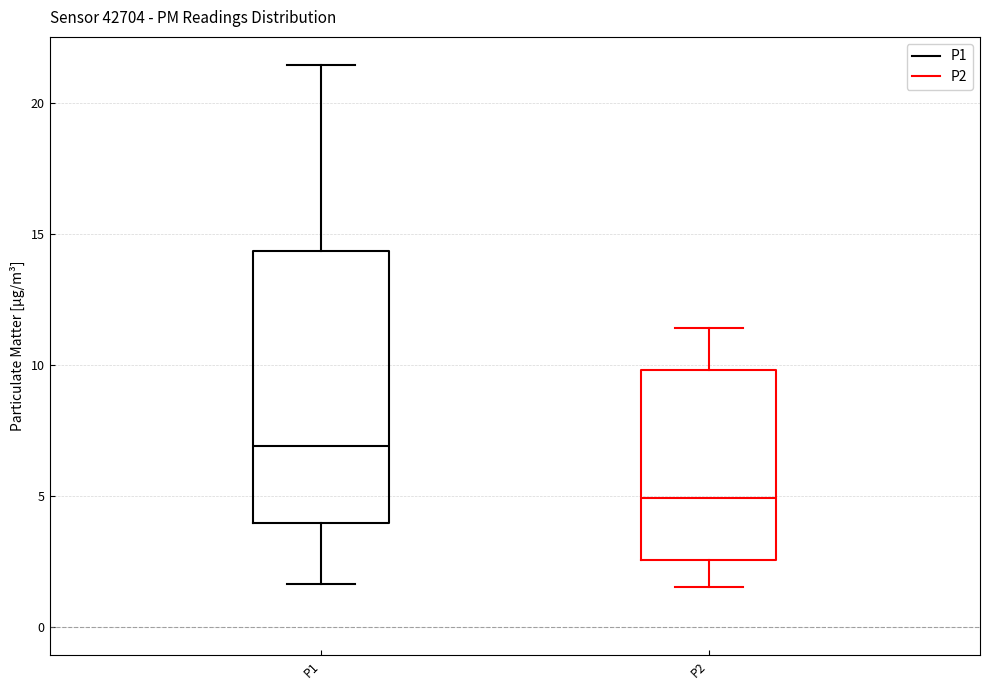

Which box is the tallest, from its lower edge to its upper edge?

P1